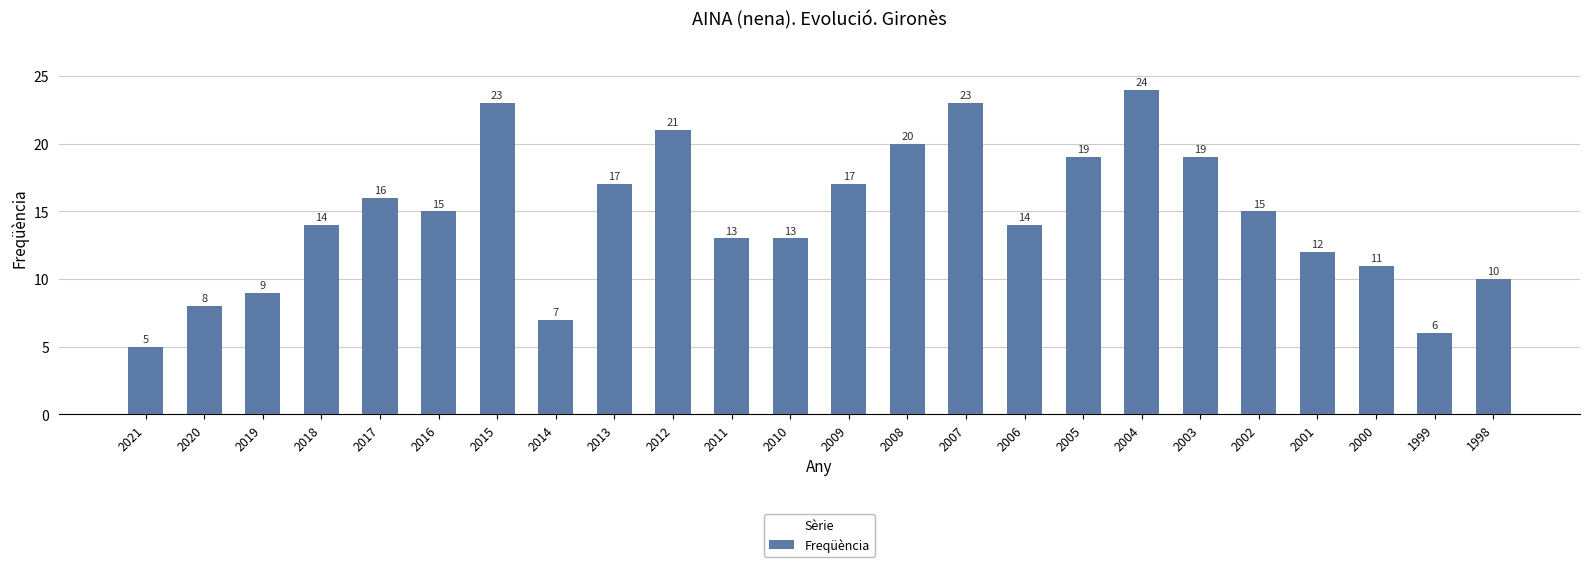

How many values are below 15?

12